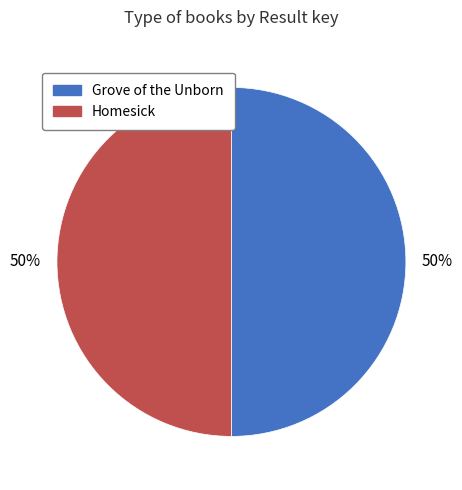

To the nearest percent, what is the average slice percentage?

50%